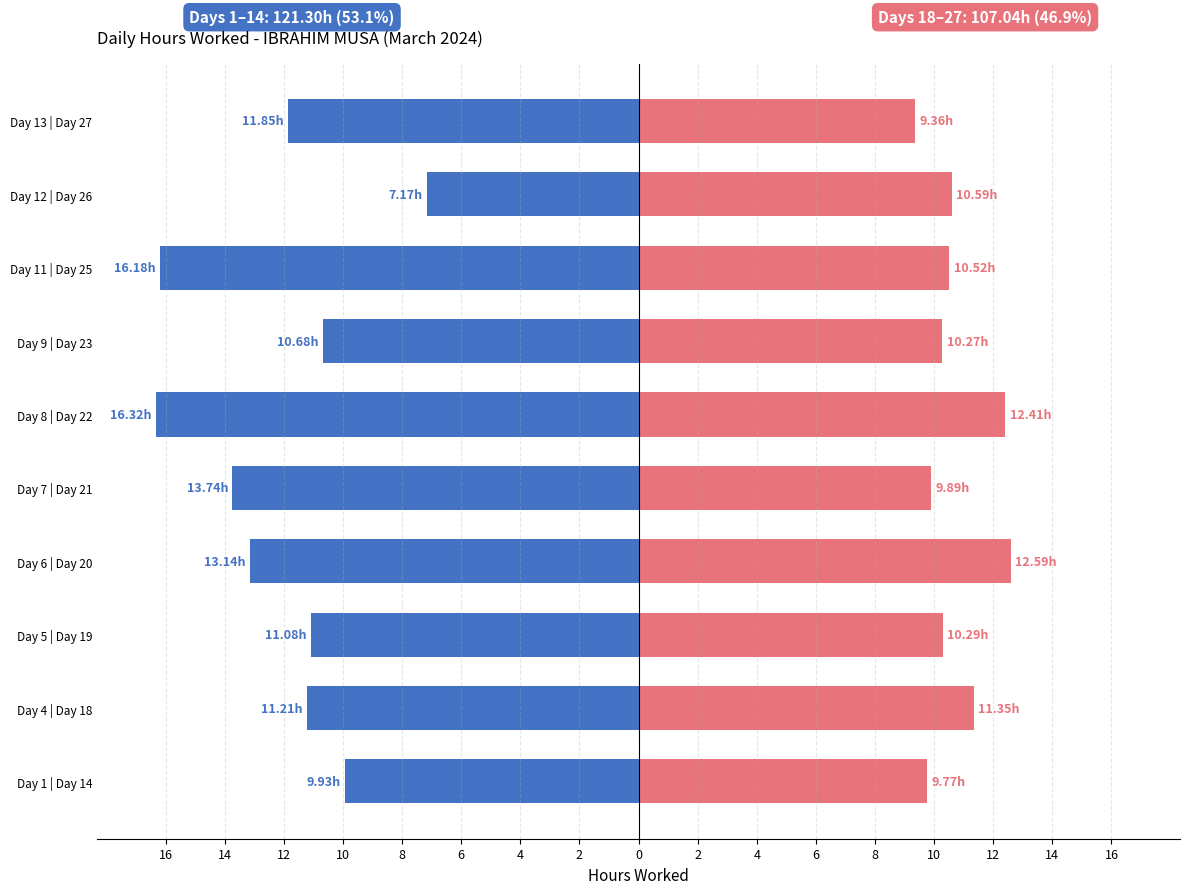

What is the difference between the maximum and minimum values in the First Half (Days 1-14) series?

9.2